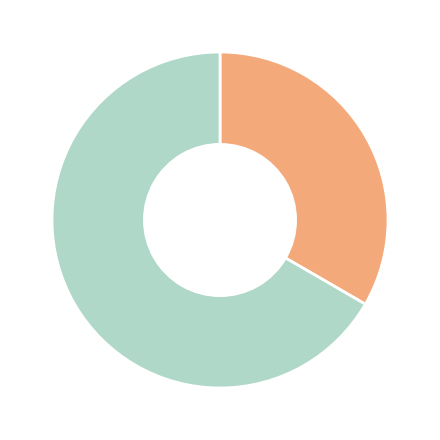

Is there a majority slice in this chart?

Yes